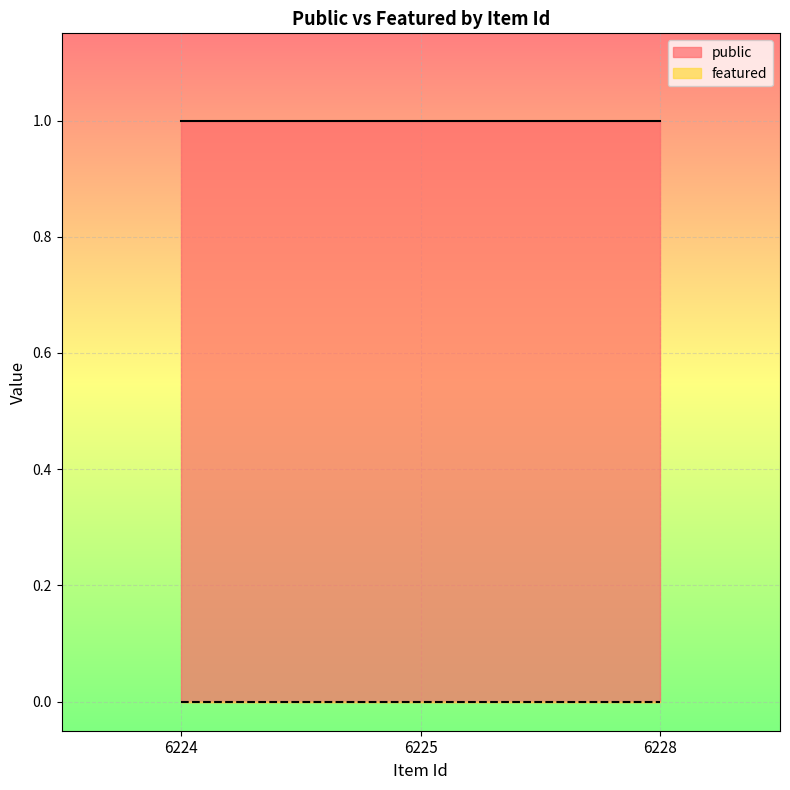

Which series has the largest total across all categories?

public